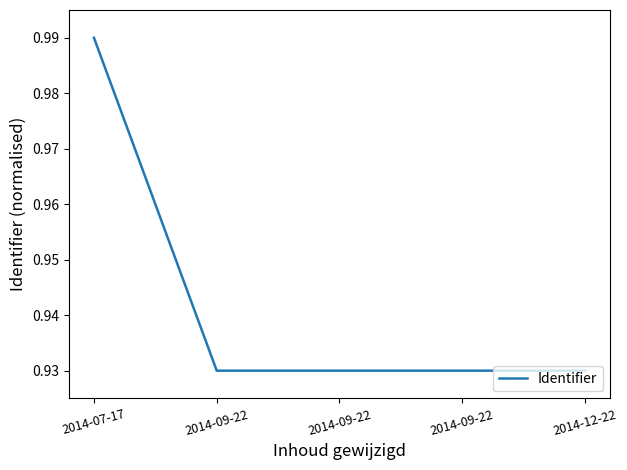

Which has a higher value, 2014-09-22 or 2014-09-22?

2014-09-22